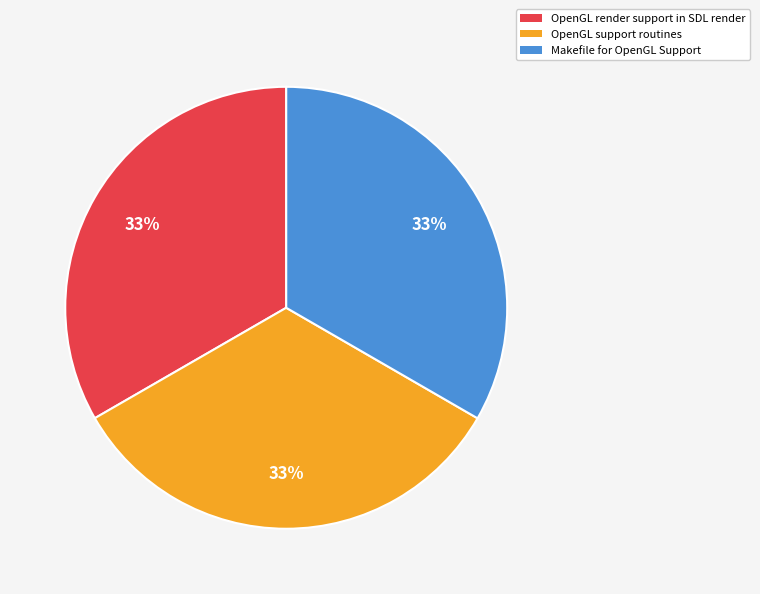

Combined, do OpenGL support routines and OpenGL render support in SDL render account for over 50%?

Yes